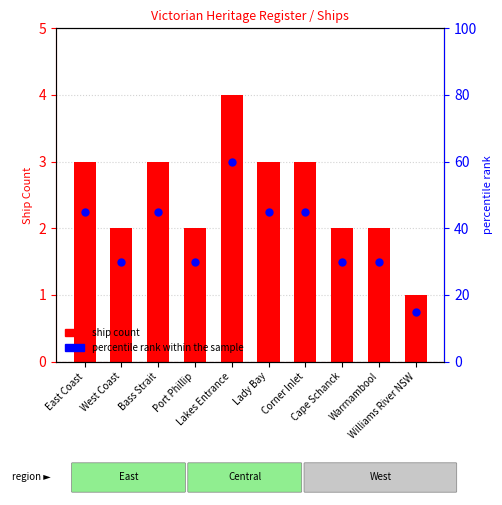

Which series has the largest Y range (max minus min)?

percentile rank within the sample